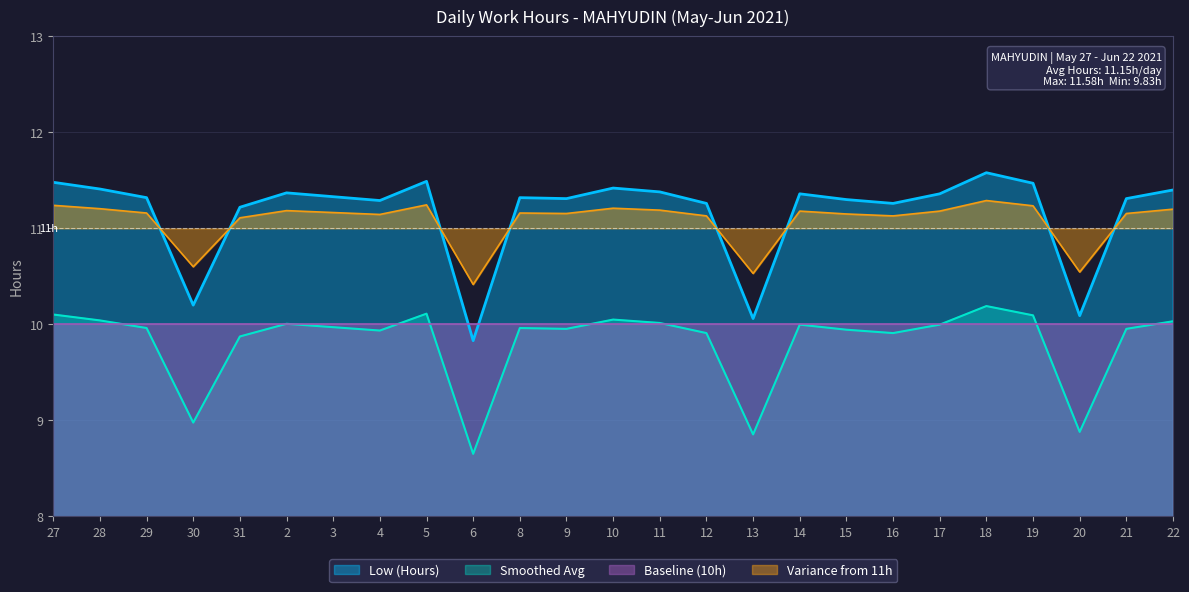

What is the approximate value at 8?

11.2